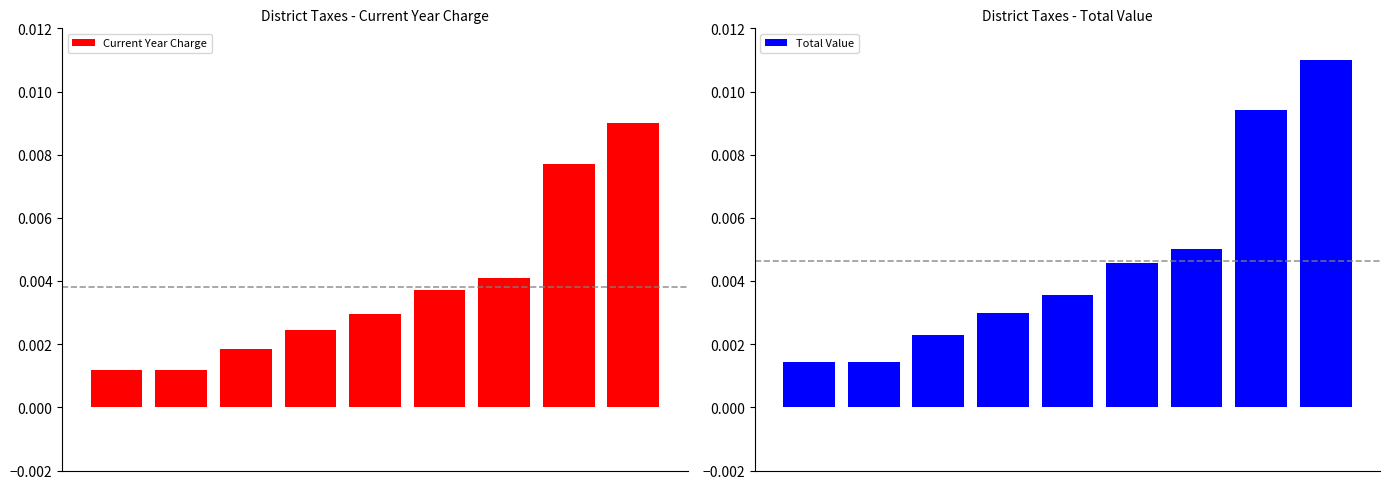

At how many categories does at least one series exceed 0?

9